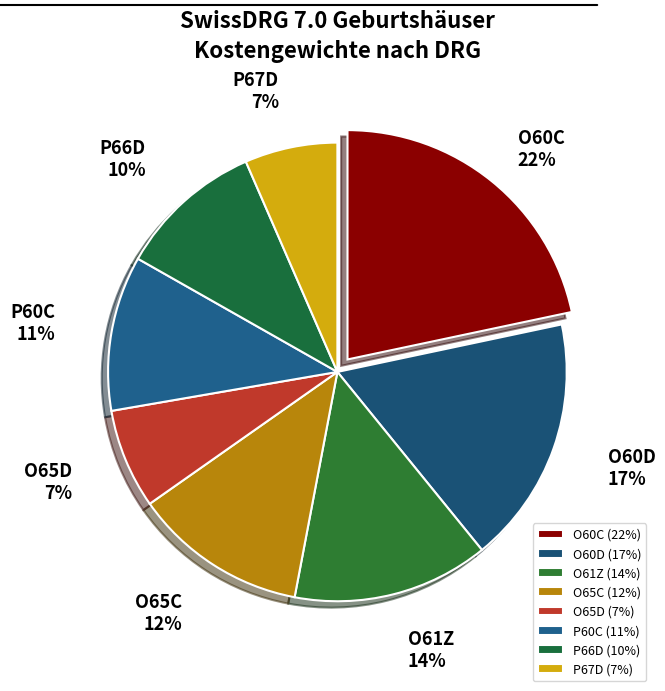

How many slices are in this pie chart?

8